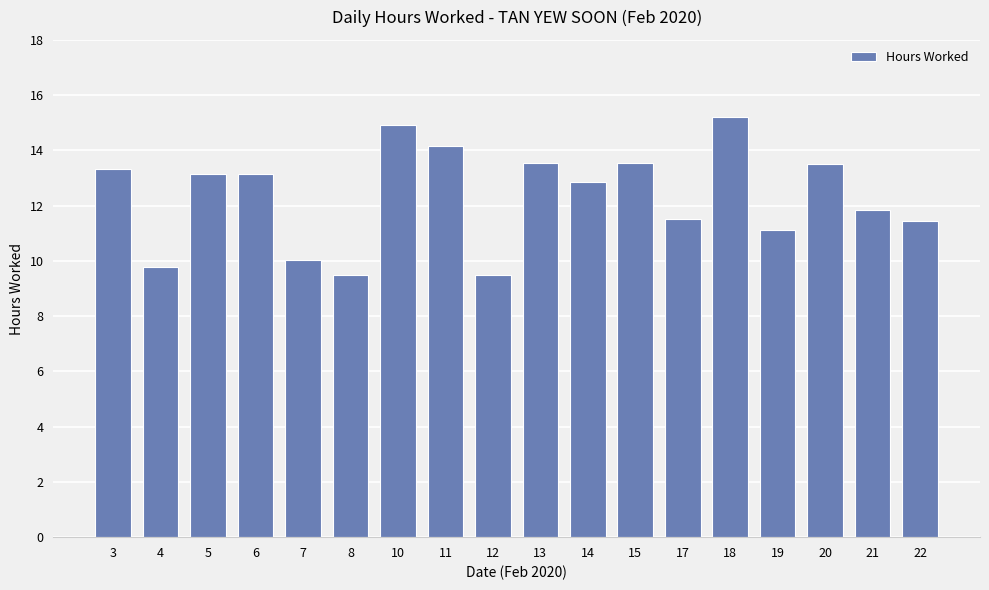

What is the greatest value displayed?

15.2